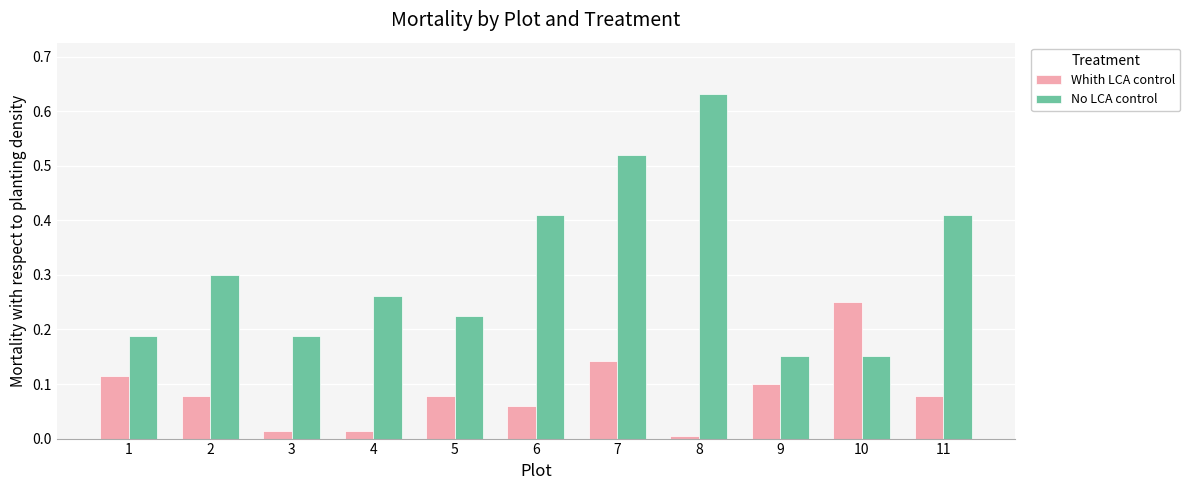

What is the sum of the No LCA control values at 7 and 5?

0.7